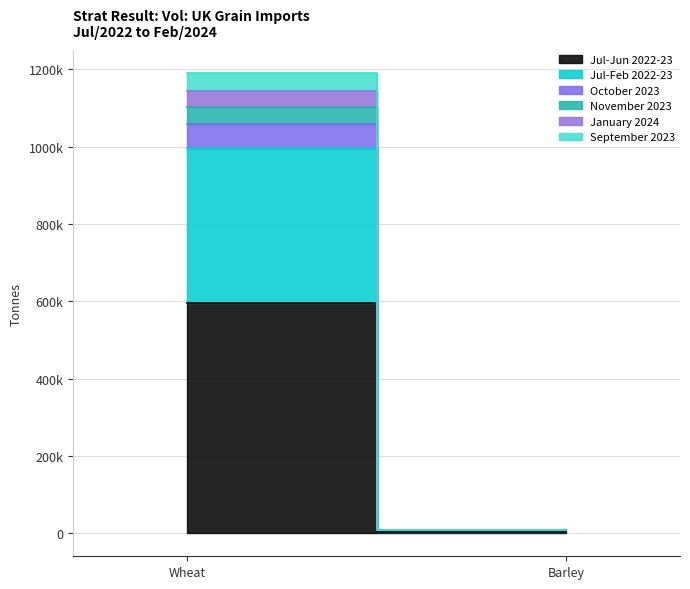

Is this an area chart (filled region under the line)?

No